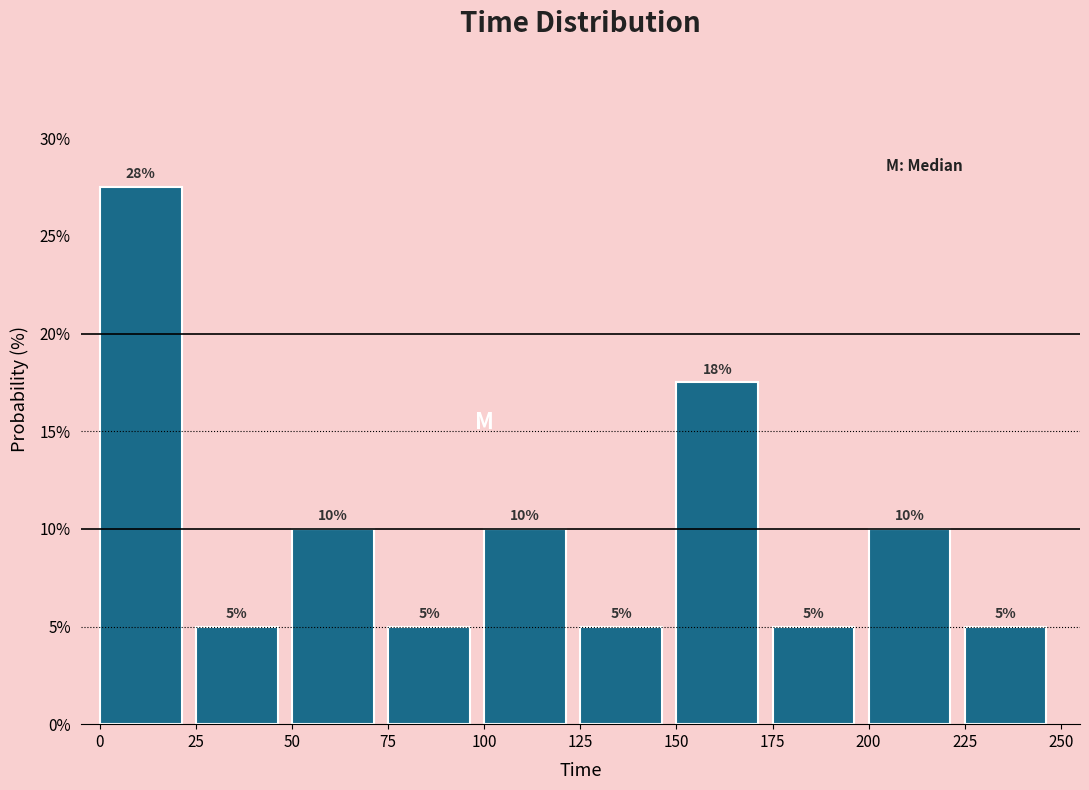

Which range on the x-axis has the tallest bar?

0 to 25